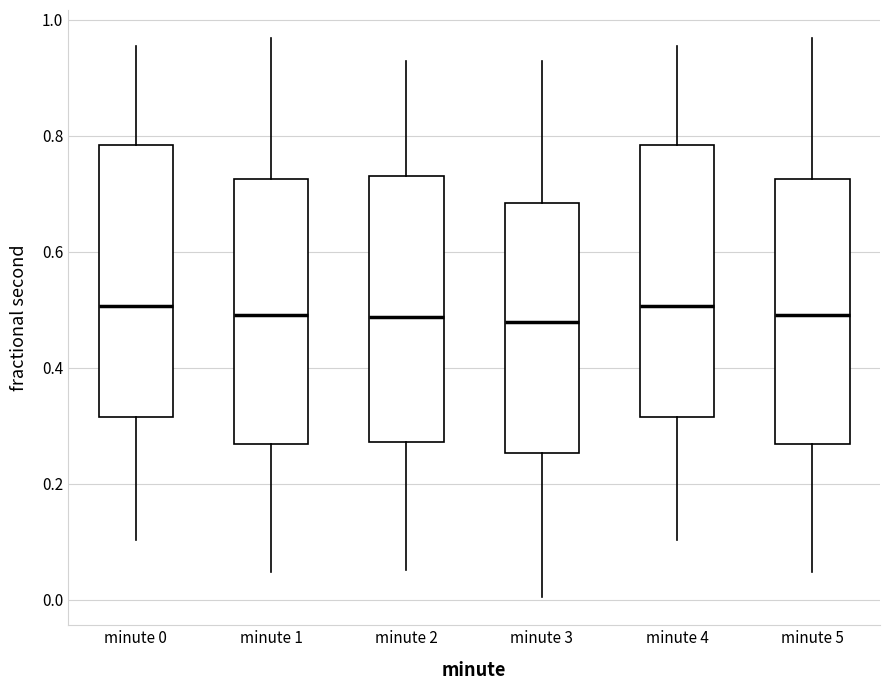

Where is the upper edge of the box for minute 0 on the y-axis? The values are not printed on the chart, so give them approximately, as read against the axis.

0.78